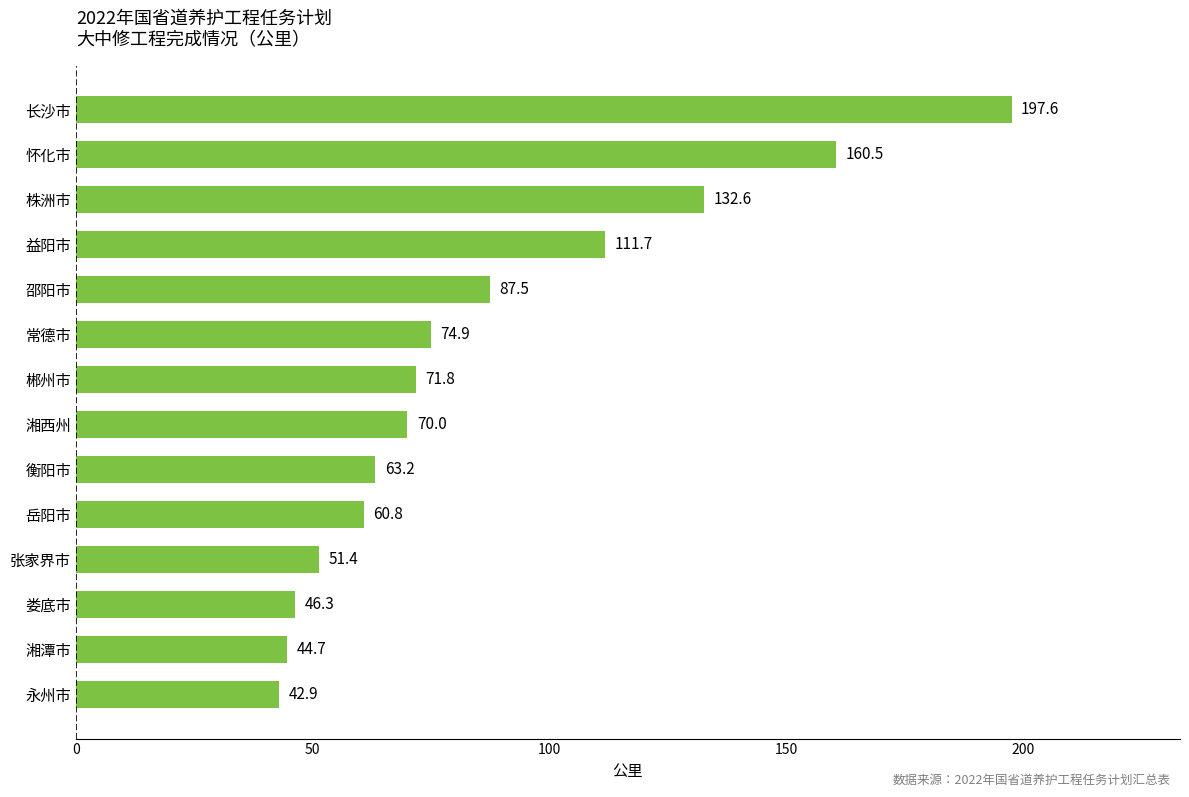

How many data points does each series have?

14